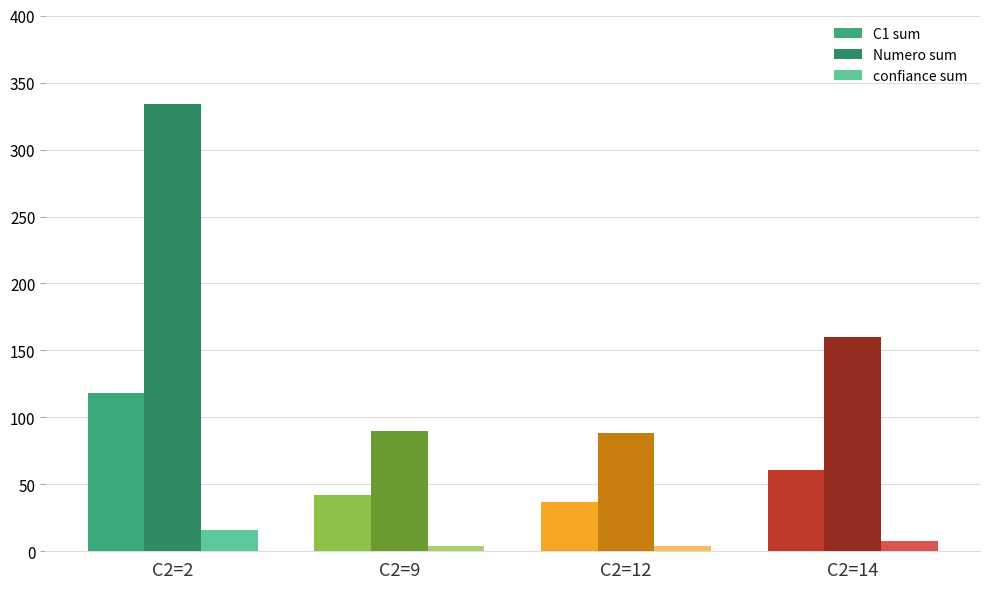

Reading left to right, list all the values displayed in this chart.

C1 sum: C2=2=118	C2=9=42	C2=12=37	C2=14=61
Numero sum: C2=2=334	C2=9=90	C2=12=88	C2=14=160
confiance sum: C2=2=16	C2=9=4	C2=12=4	C2=14=8